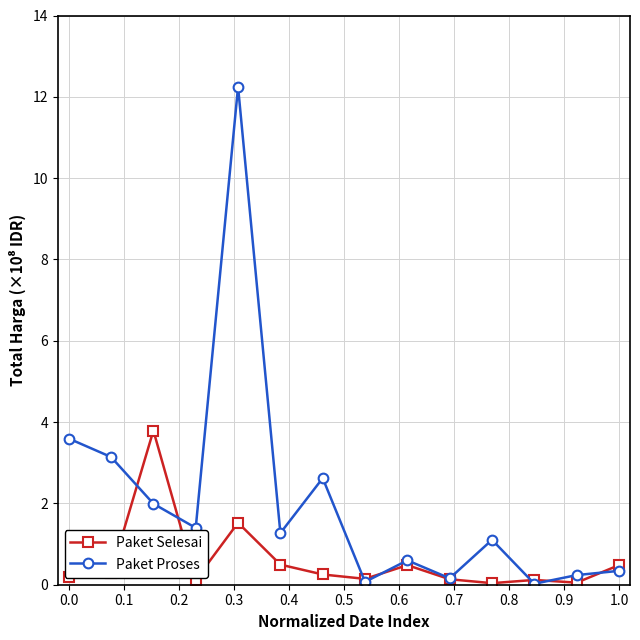

After their last crossing, which series has the higher values: Paket Selesai or Paket Proses?

Paket Selesai